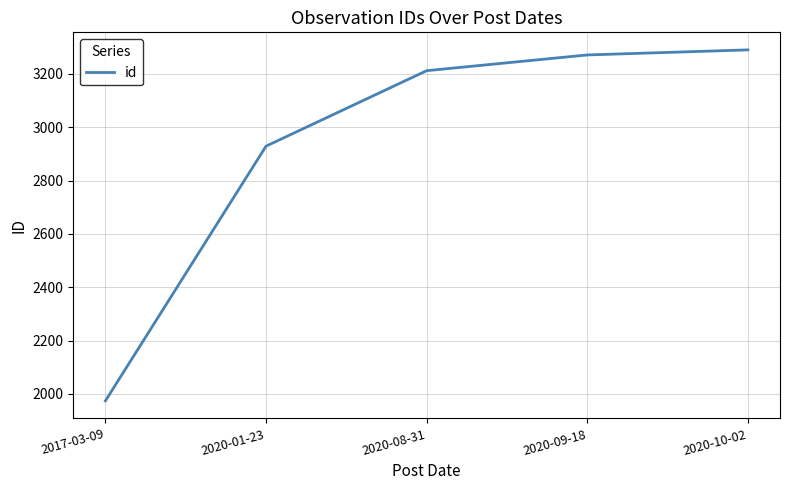

Where is the data nearest to the value 2632?

2020-01-23